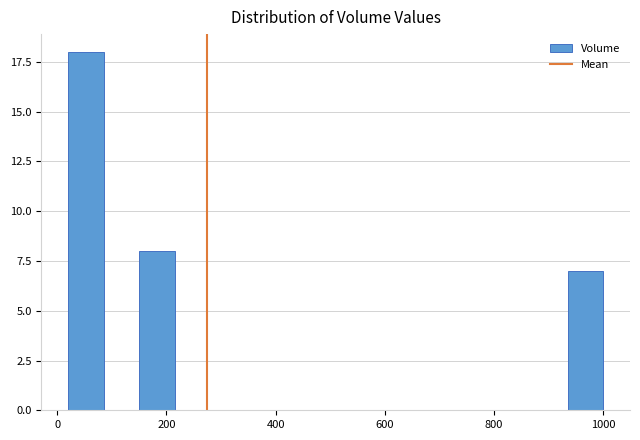

Around what value on the x-axis is the tallest bar? Give the approximate position of its centre, as read against the axis.

60